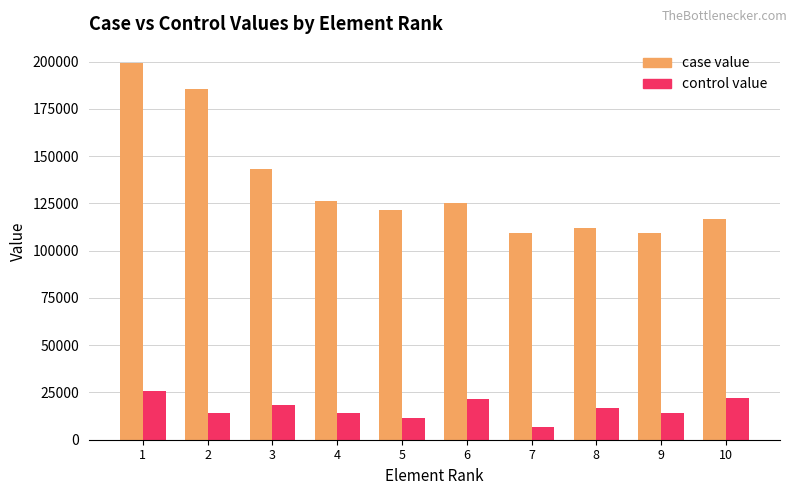

Between 2 and 9, which series saw the biggest shift?

case value